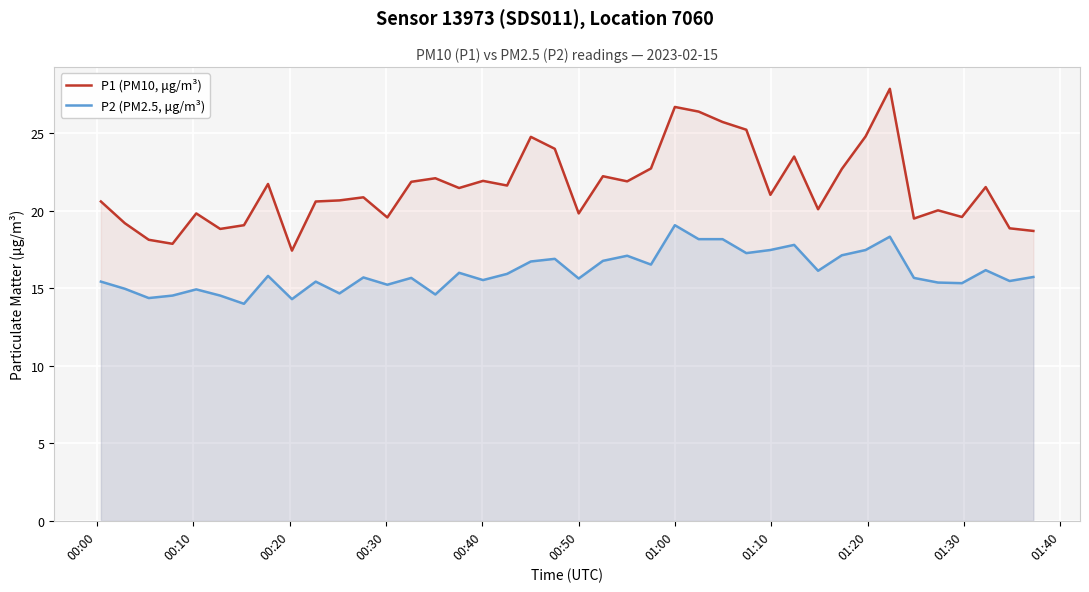

What is the difference between the maximum and minimum values in the P2 (PM2.5, μg/m³) series?

5.1